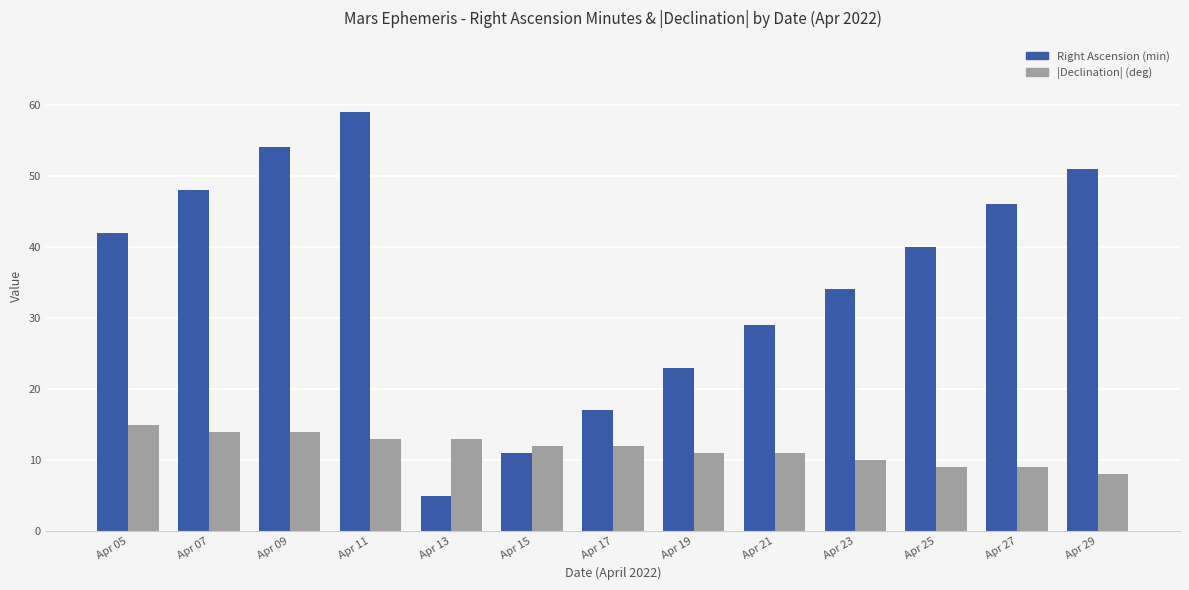

Is the value of |Declination| (deg) at Apr 25 greater than the value of Right Ascension (min) at Apr 21?

No